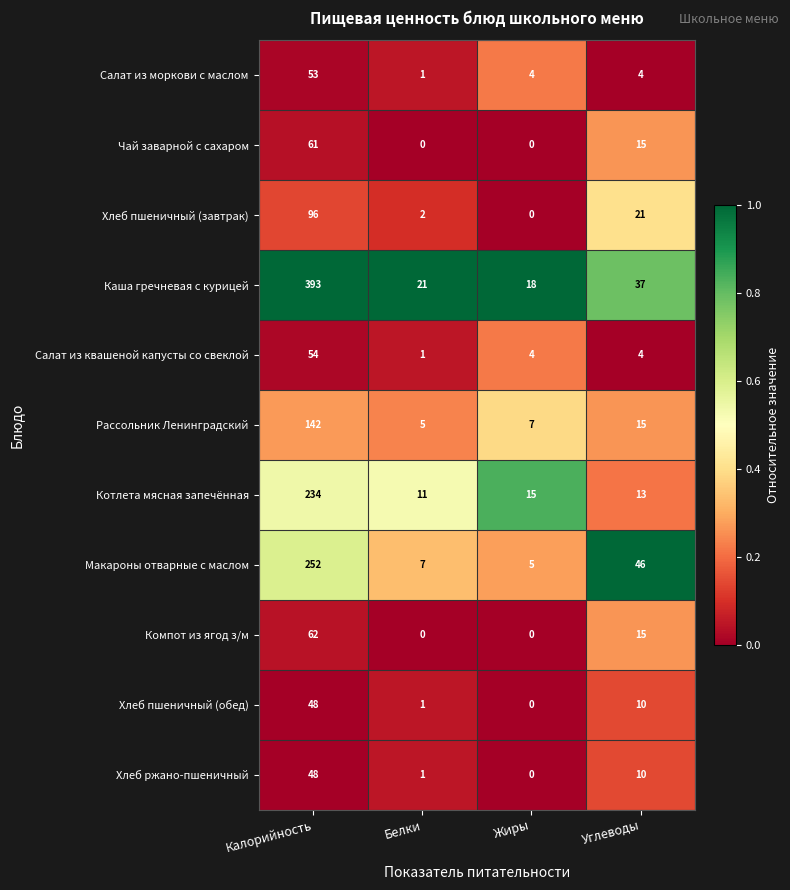

At which label is Чай заварной с сахаром closest to 30?

Углеводы